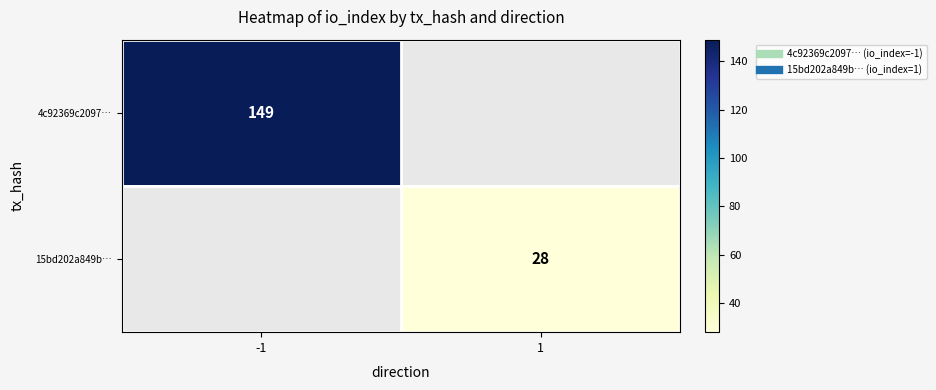

How many positive values does the 15bd202a849b… series have?

1